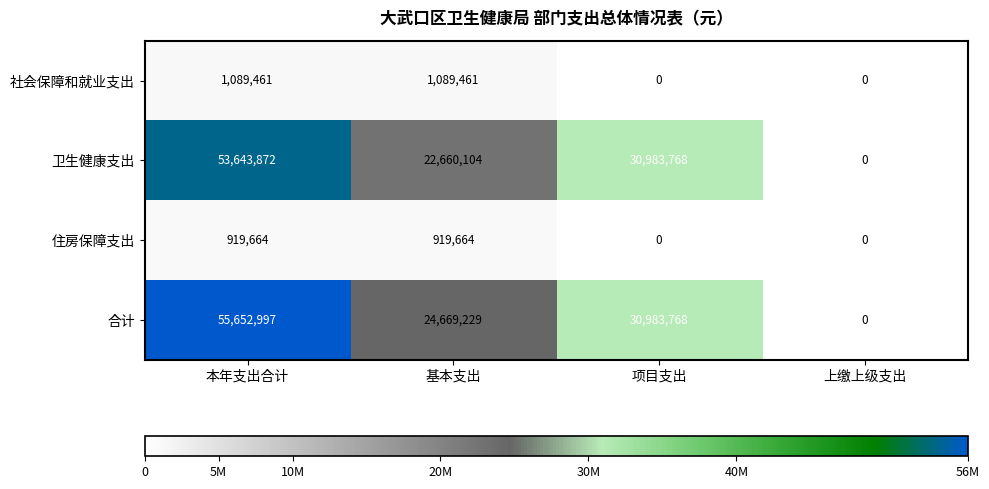

Reading right to left, what are all the values shown in this chart?

社会保障和就业支出: 上缴上级支出=0	项目支出=0	基本支出=1089461	本年支出合计=1089461
卫生健康支出: 上缴上级支出=0	项目支出=30983768	基本支出=22660104	本年支出合计=53643872
住房保障支出: 上缴上级支出=0	项目支出=0	基本支出=919664	本年支出合计=919664
合计: 上缴上级支出=0	项目支出=30983768	基本支出=24669229	本年支出合计=55652997